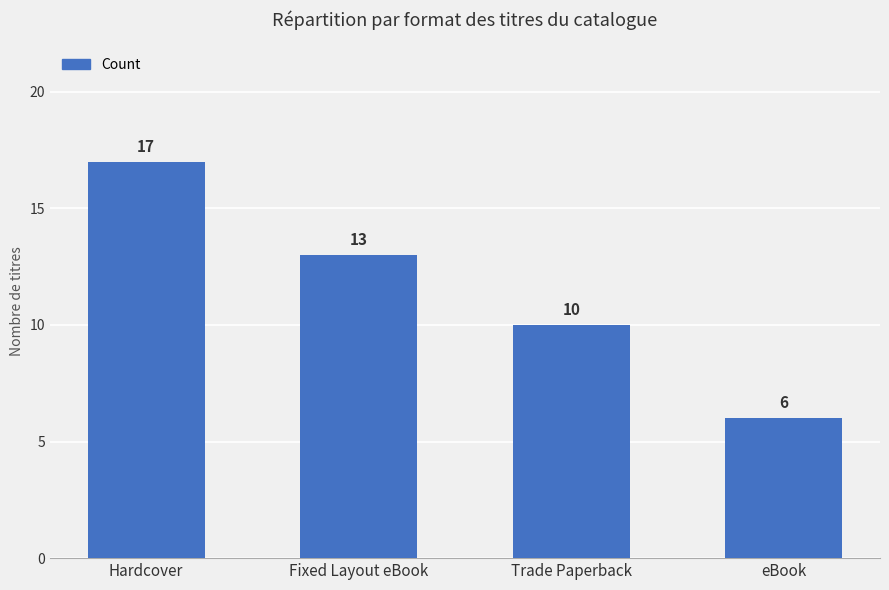

How many values are between 10 and 17?

3